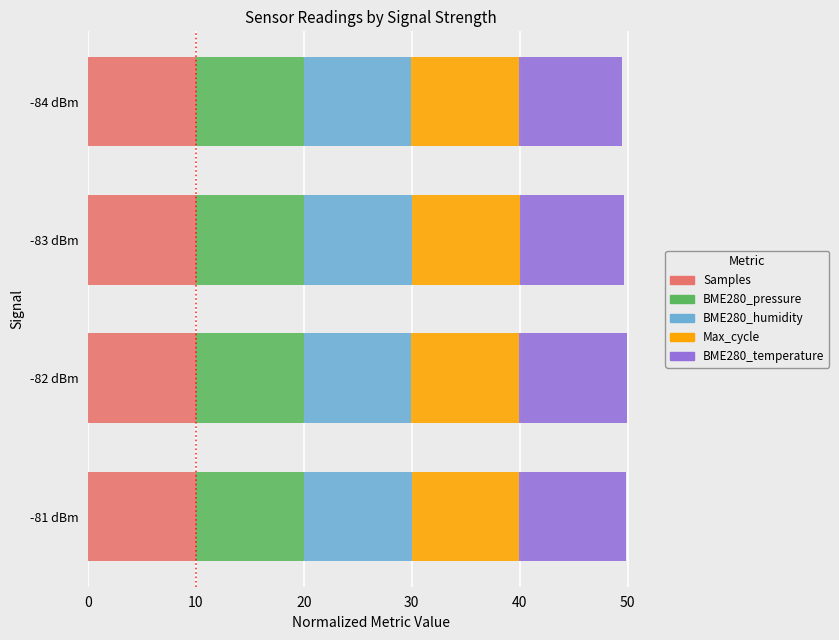

What is the lowest value of the Samples series?

10.0